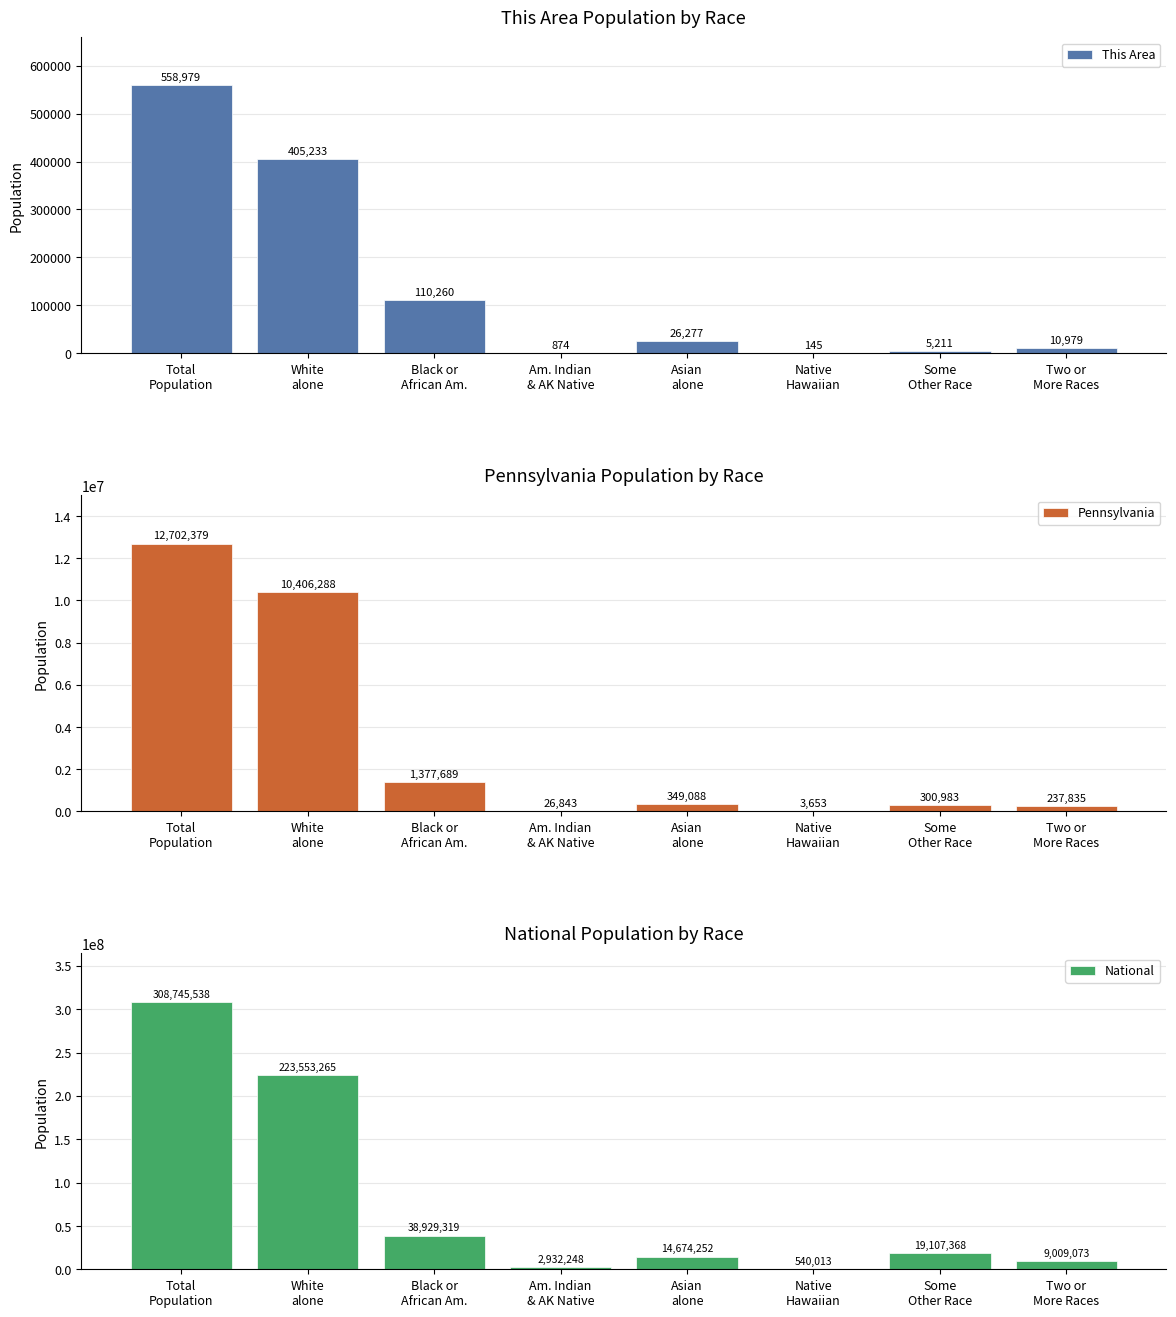

Rank the series by their maximum value, from lowest to highest.

This Area, Pennsylvania, National